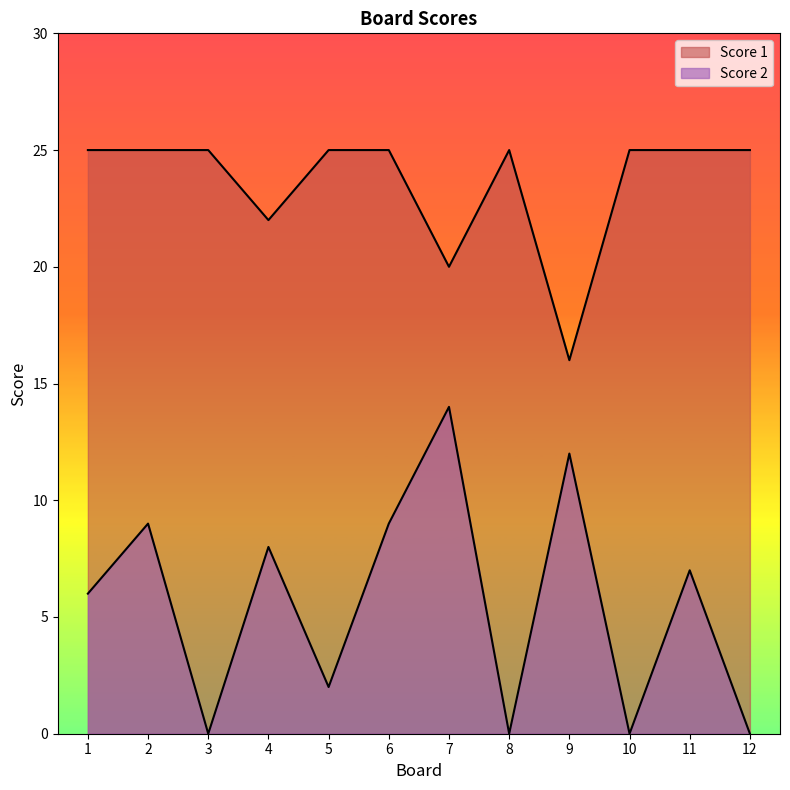

List the series in order of their peak value, lowest first.

Score 2, Score 1